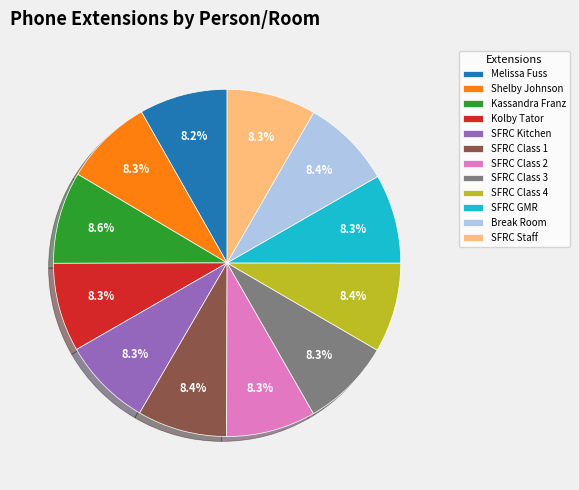

To the nearest percent, what is the average slice percentage?

8%